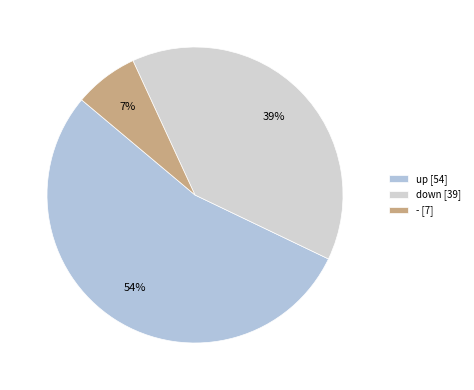

What is the ratio of the value at up to the value at down?

1.4